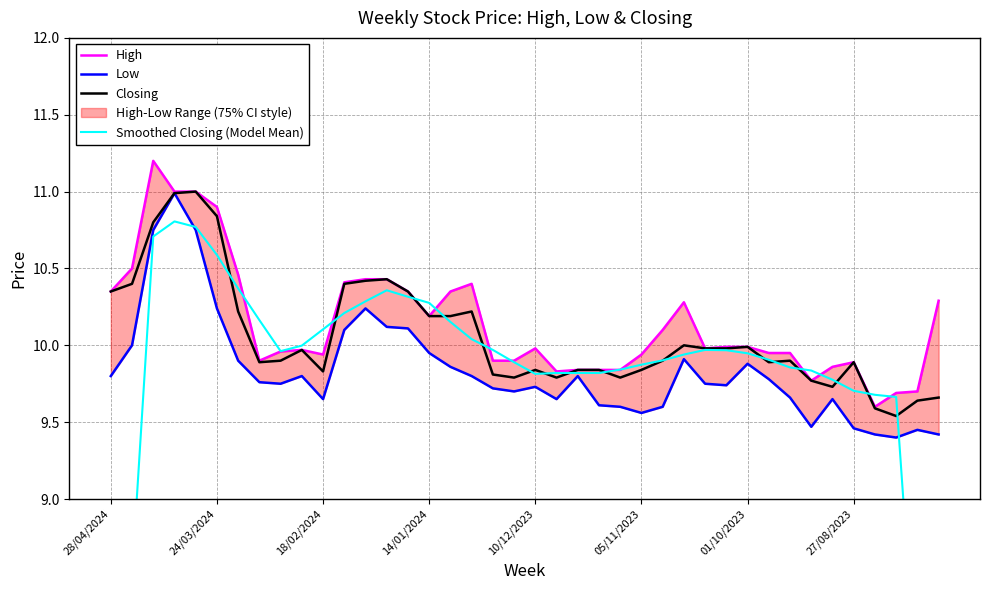

True or false: Low has more than 1 points higher than both neighbors.

True